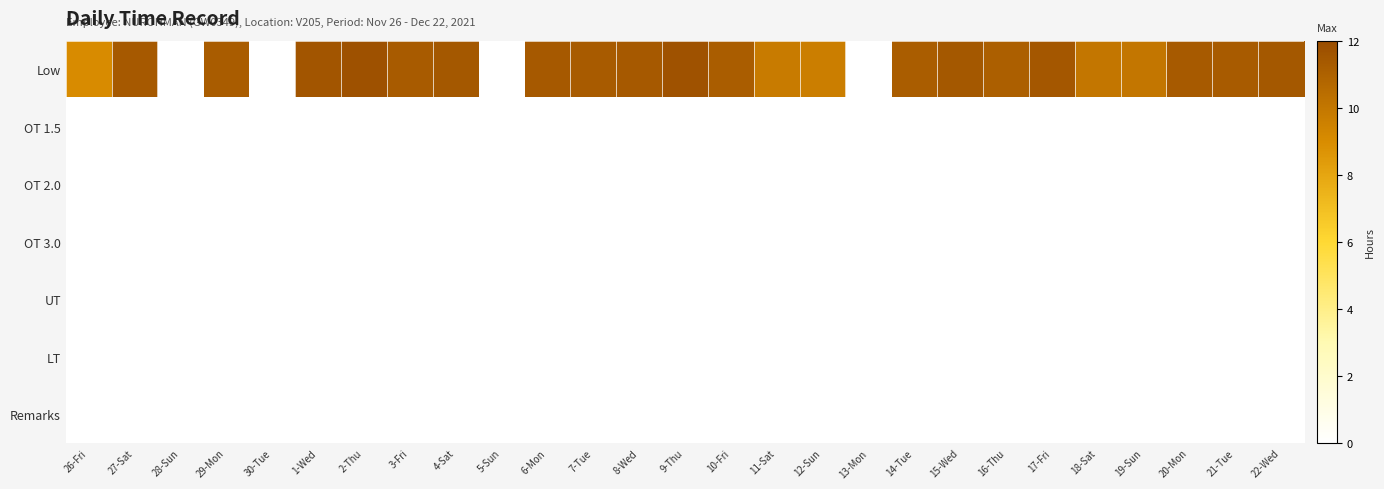

Which series has the widest spread of values?

Low